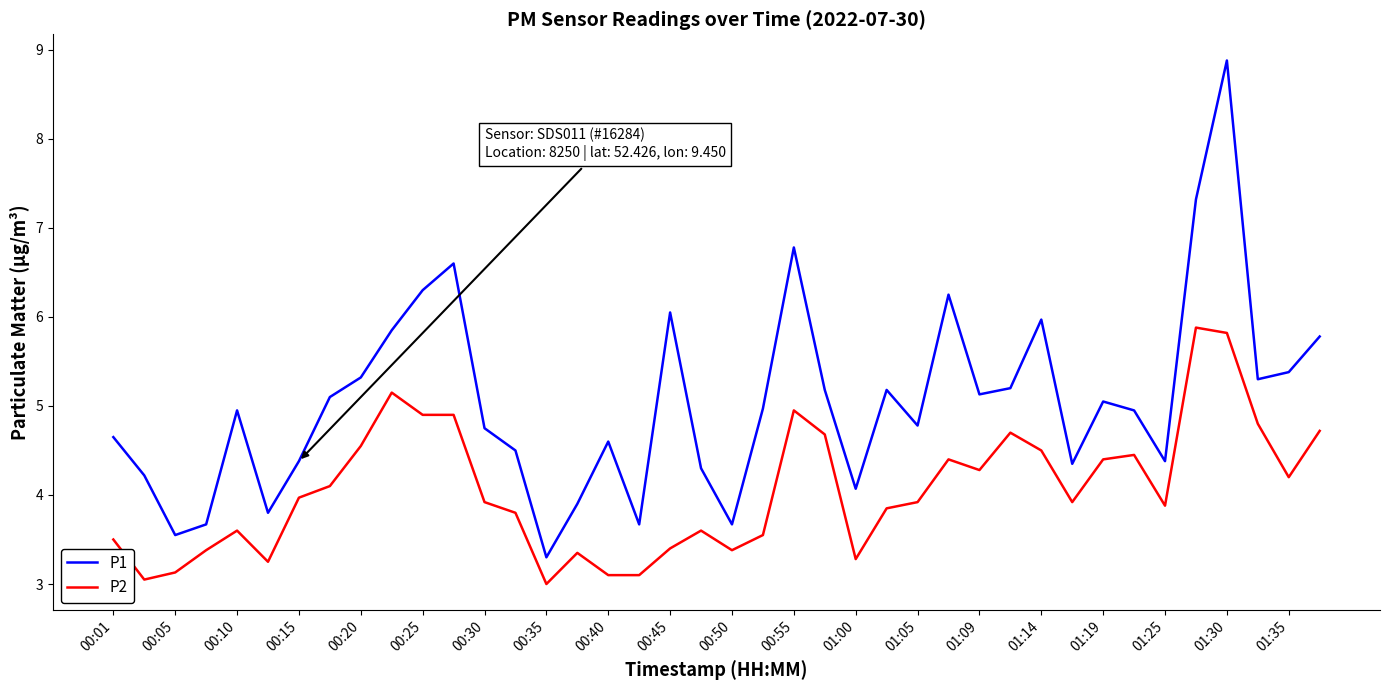

How many lines are shown in the chart?

2